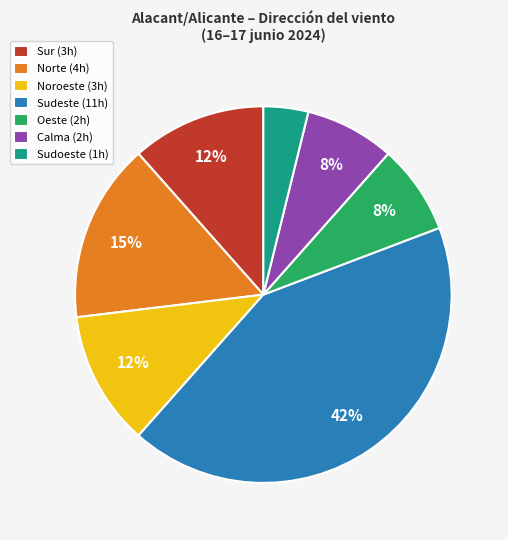

Which slice is the largest?

Sudeste